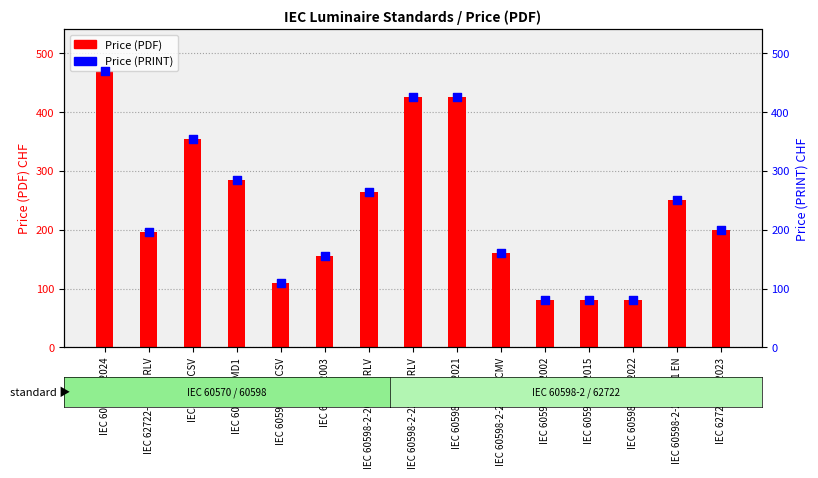

What is the ratio of the value at IEC 60598-2-22:2021 RLV to the value at IEC 60598-2-5:2015?

5.3